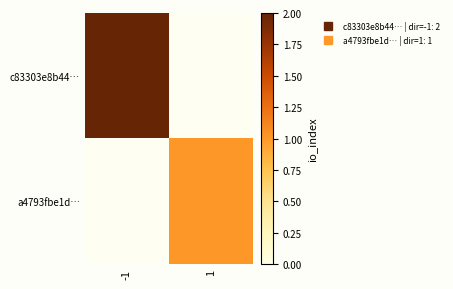

How many positive values does the c83303e8b44… series have?

1